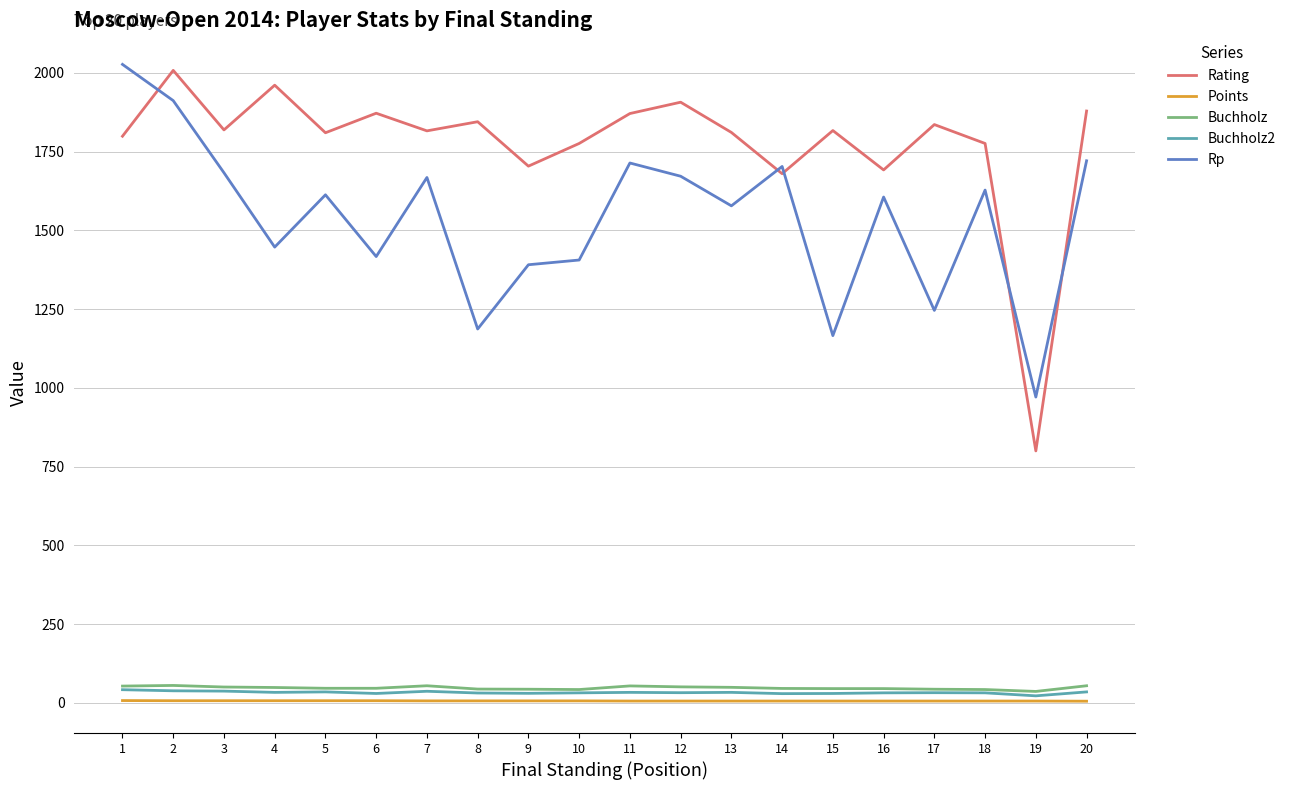

What is the minimum value for Buchholz2?

22.5